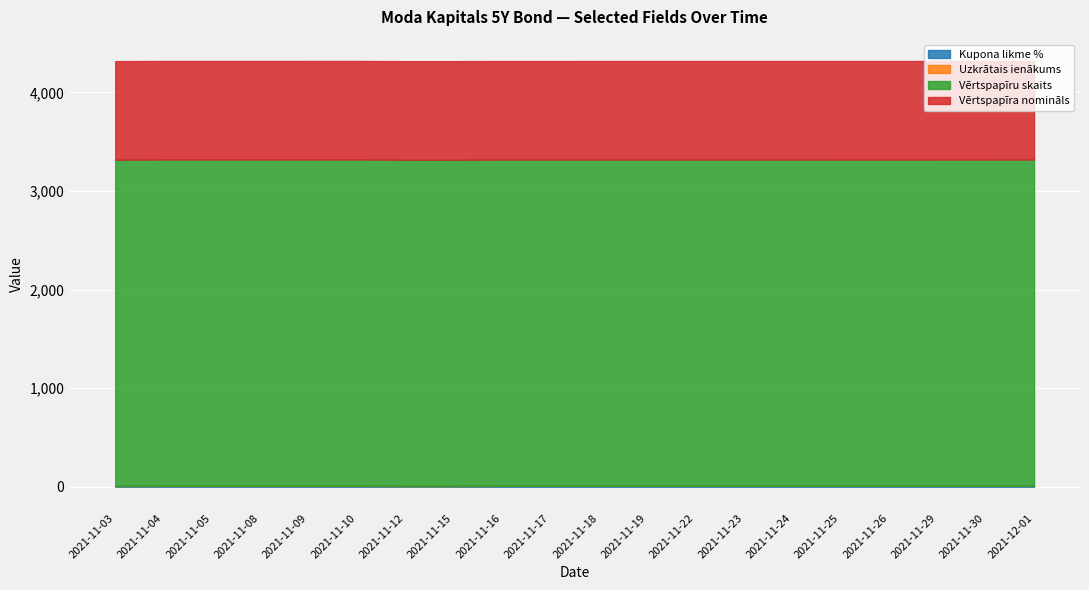

True or false: Kupona likme % has more than 1 interior local peaks.

False